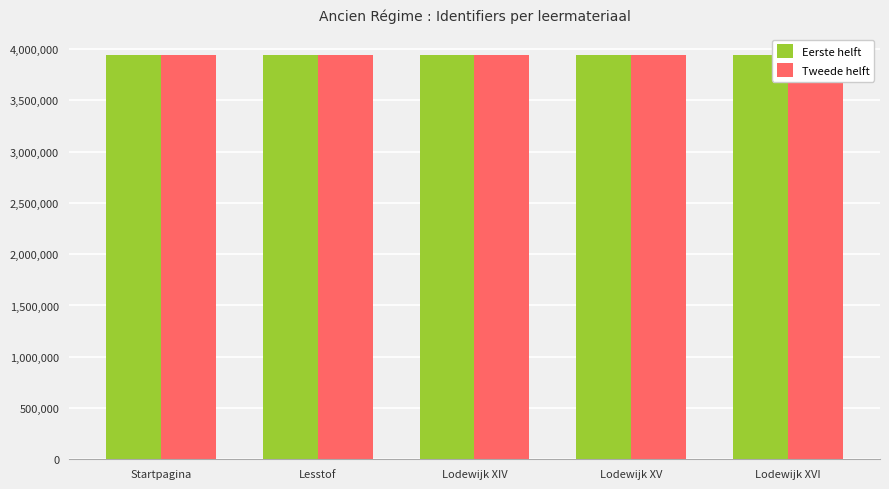

How many data points in Eerste helft are less than 3946433?

2